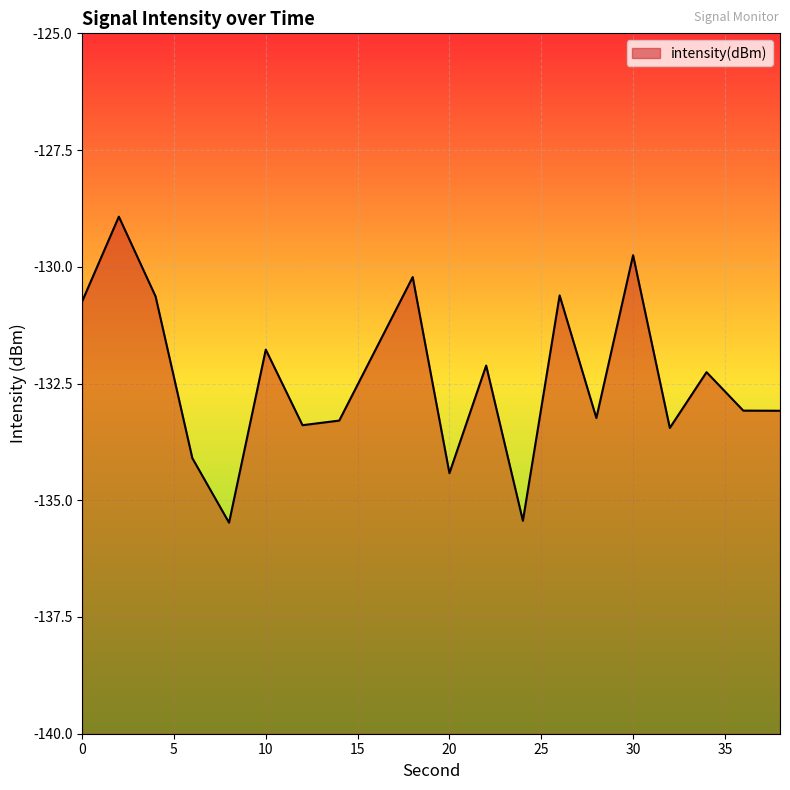

Reading left to right, list all the values displayed in this chart.

0=-130.7	2=-128.9	4=-130.6	6=-134.1	8=-135.5	10=-131.8	12=-133.4	14=-133.3	16=-131.8	18=-130.2	20=-134.4	22=-132.1	24=-135.4	26=-130.6	28=-133.2	30=-129.8	32=-133.5	34=-132.3	36=-133.1	38=-133.1